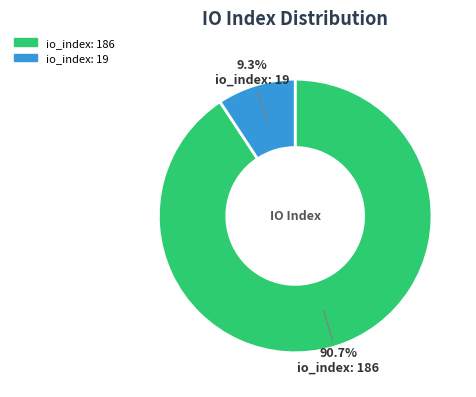

Do io_index: 19 and io_index: 186 together represent more than half of the pie?

Yes